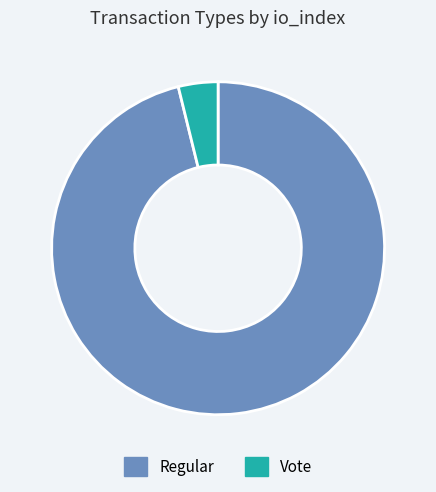

How many slices are in this pie chart?

2